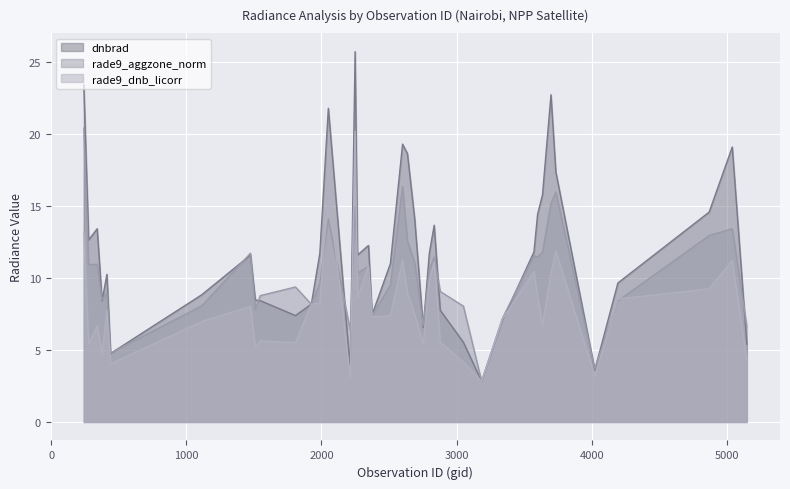

What is the total value across all series at 1511?

21.4